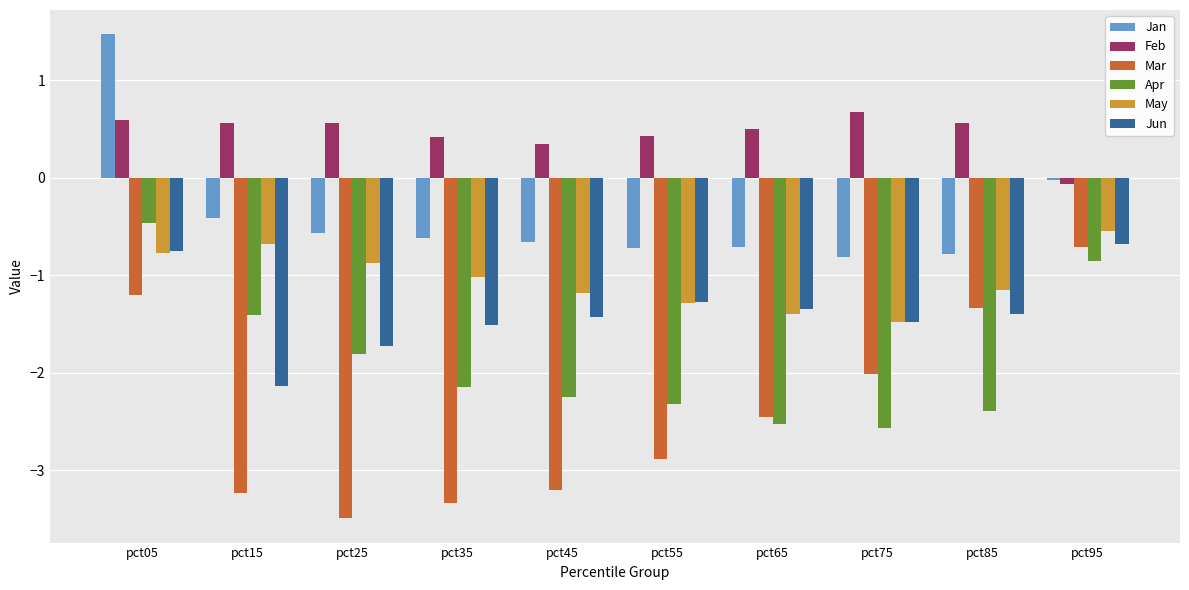

What is the sum of all May values?

-10.4